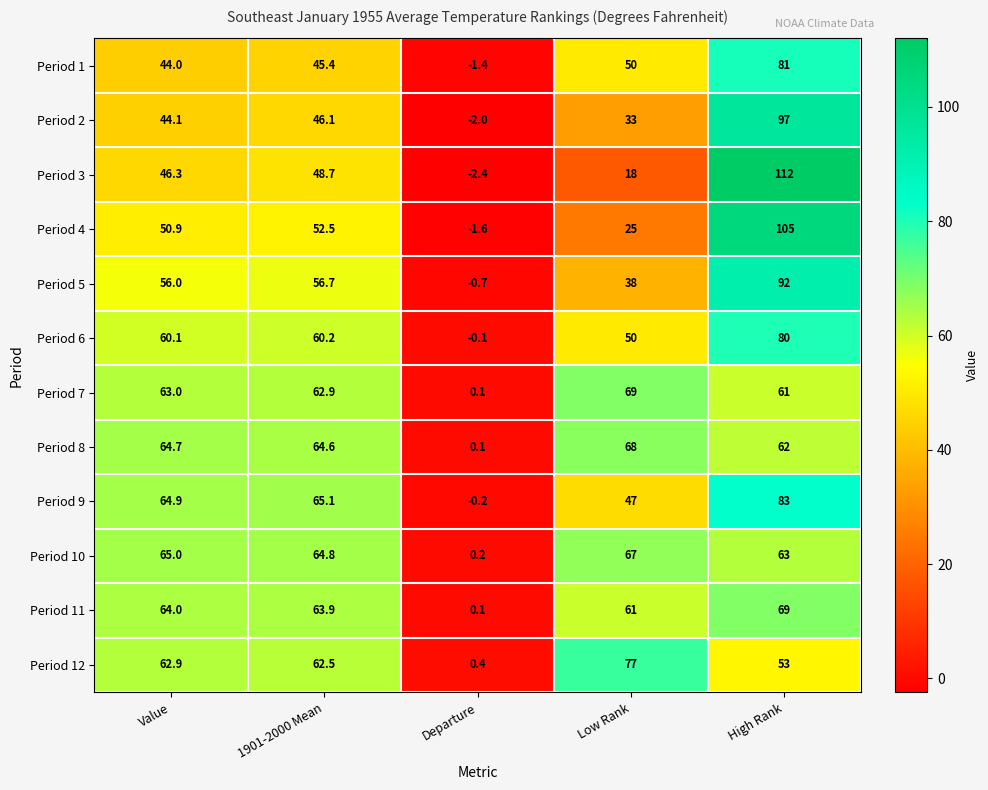

Count the number of categories in the chart.

5